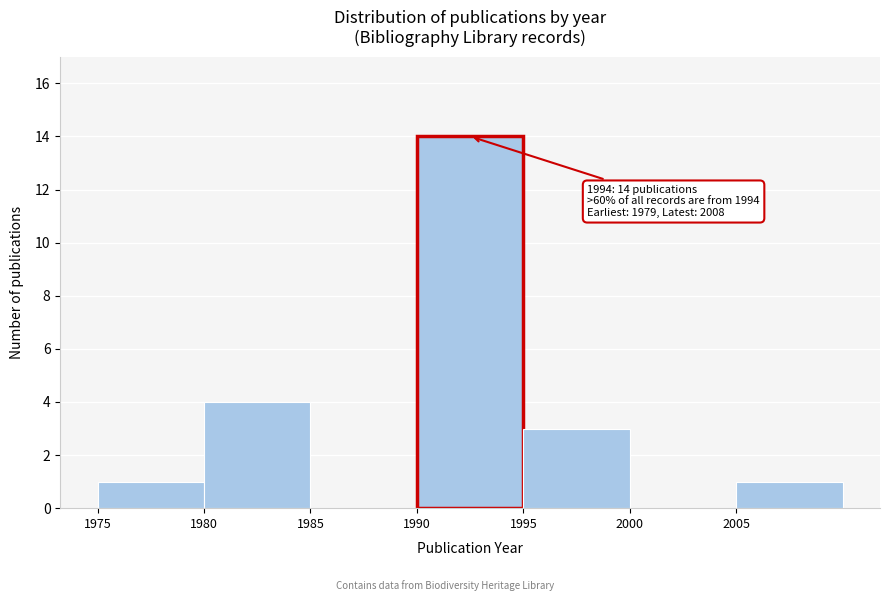

Which range on the x-axis has the tallest bar?

1990 to 1995